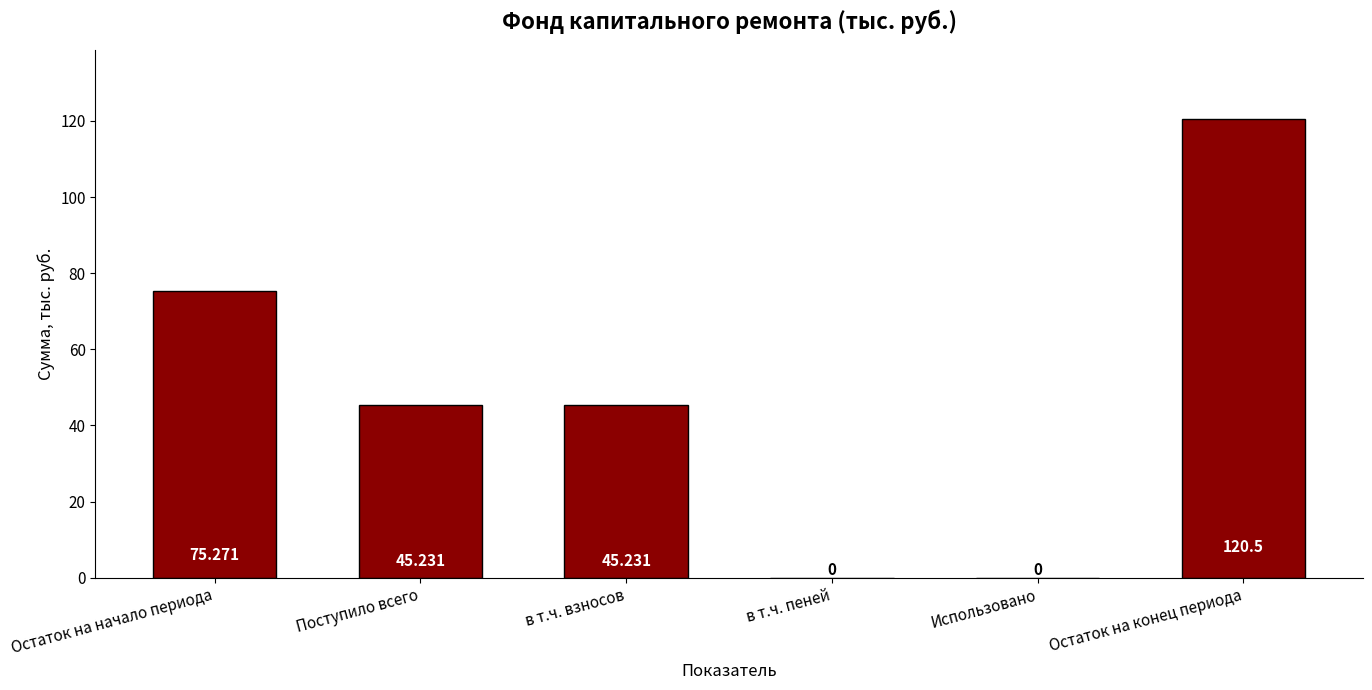

How many positive values are there?

4